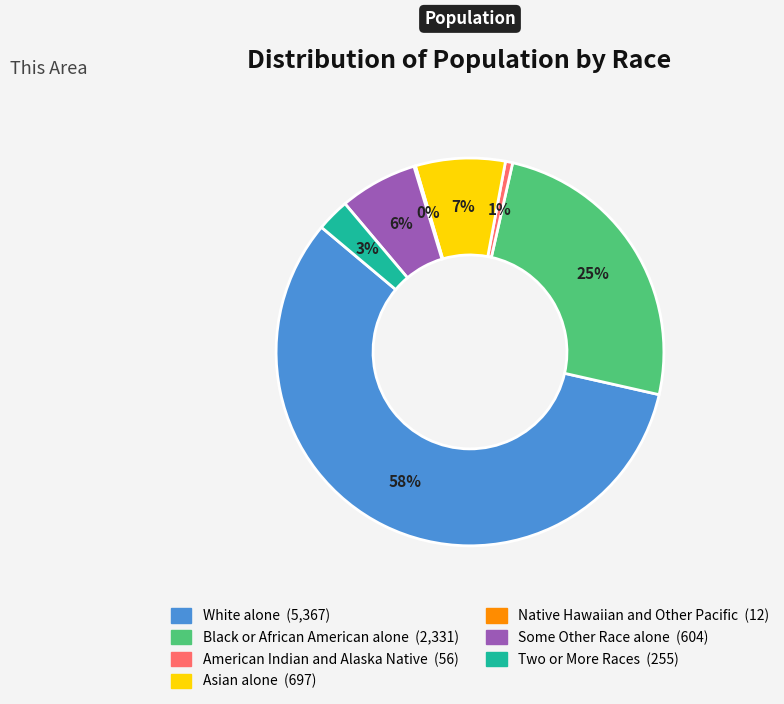

Is it true that White alone is 58% of the pie?

True